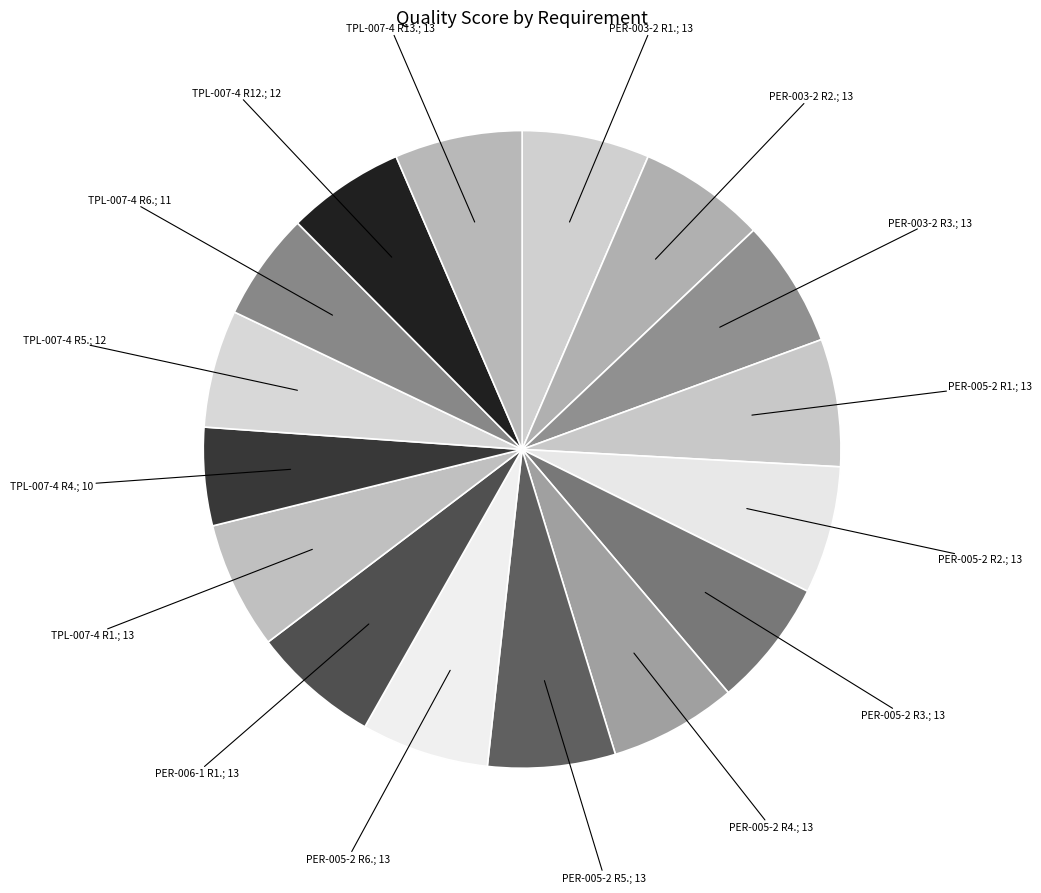

Does any single category account for the majority?

No